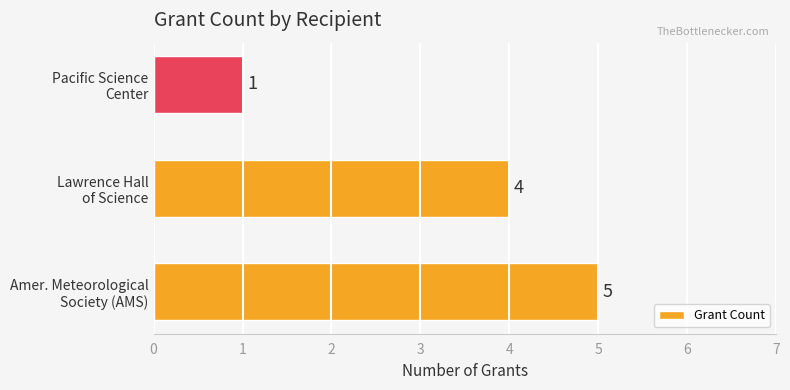

Reading bottom to top, what are all the values shown in this chart?

5	4	1